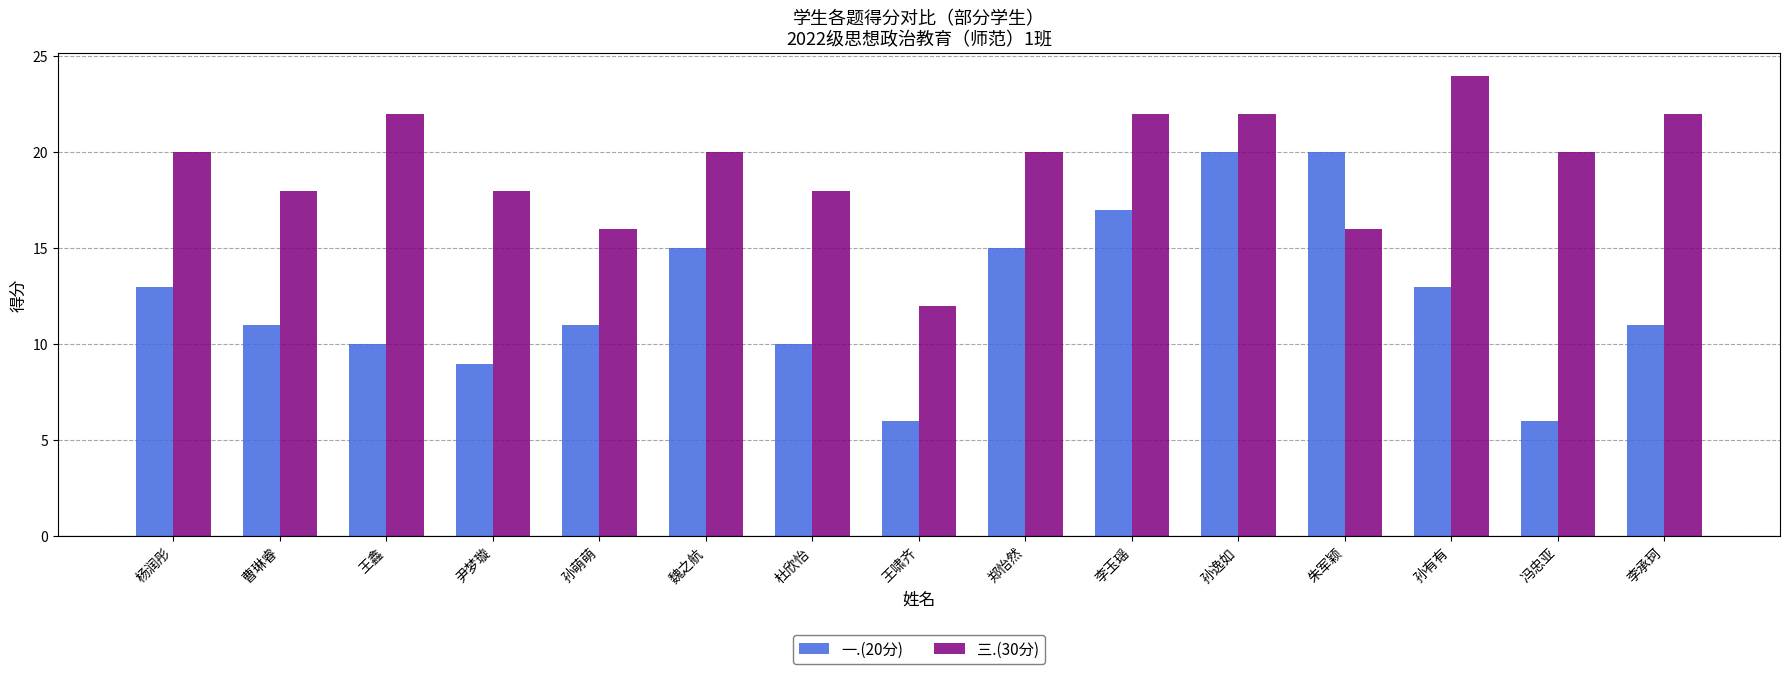

What is the total value across all series at 王鑫?

32